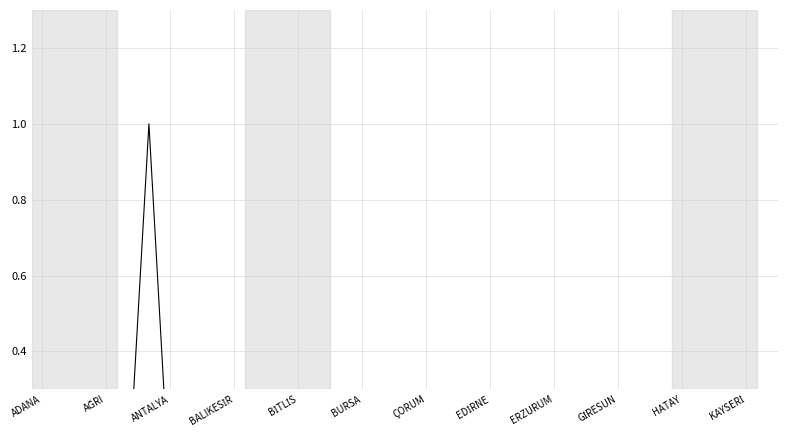

How many values exceed 0?

15